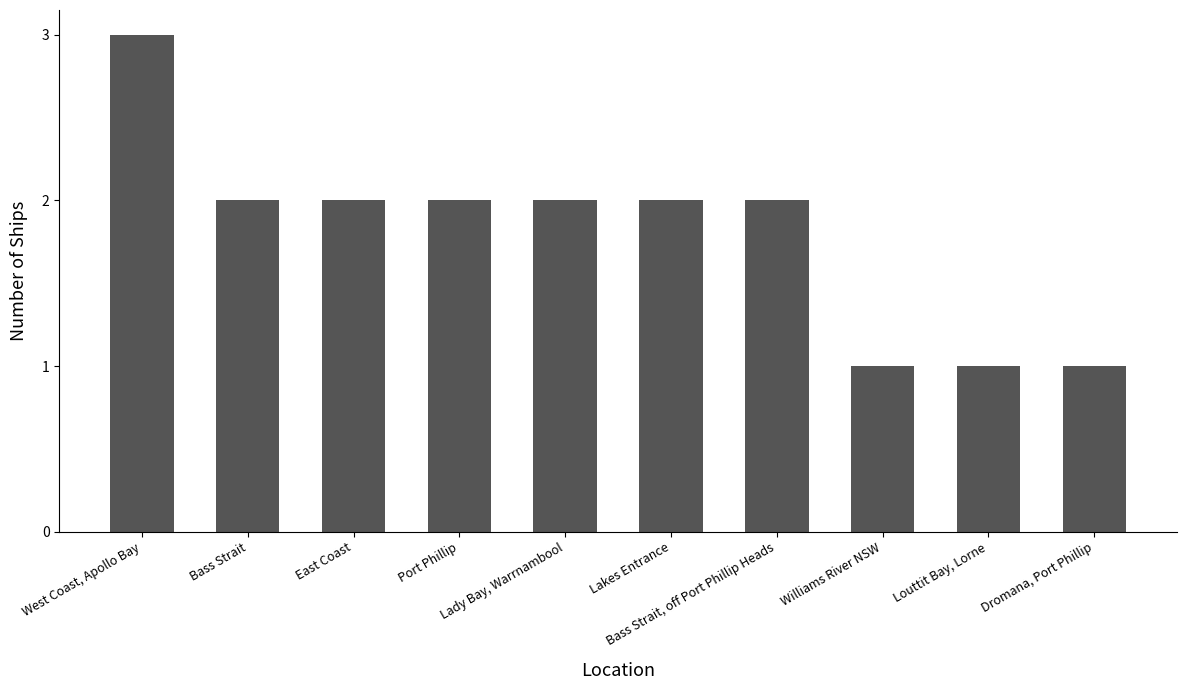

What is the smallest value displayed?

1